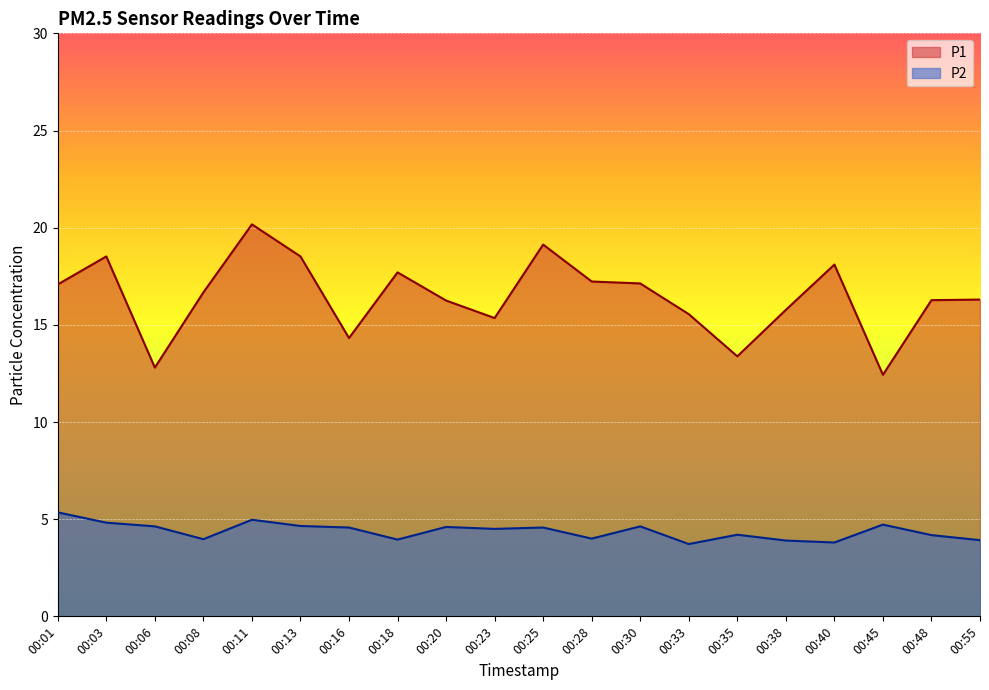

Rank the categories by P1 value from highest to lowest.

00:11, 00:25, 00:03, 00:13, 00:40, 00:18, 00:28, 00:30, 00:01, 00:08, 00:55, 00:48, 00:20, 00:38, 00:33, 00:23, 00:16, 00:35, 00:06, 00:45